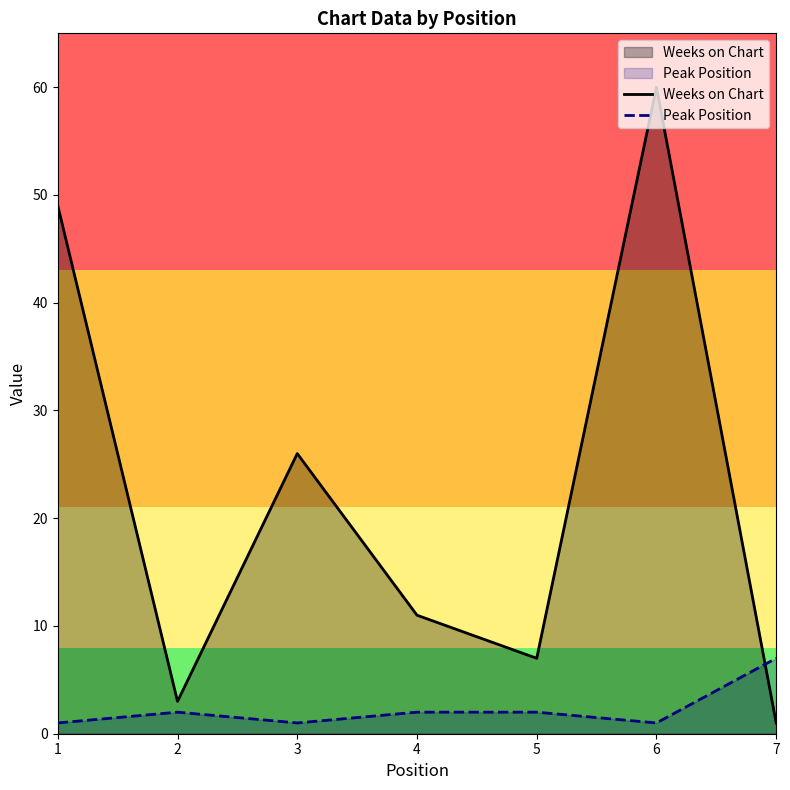

What is the maximum value shown in the chart?

60